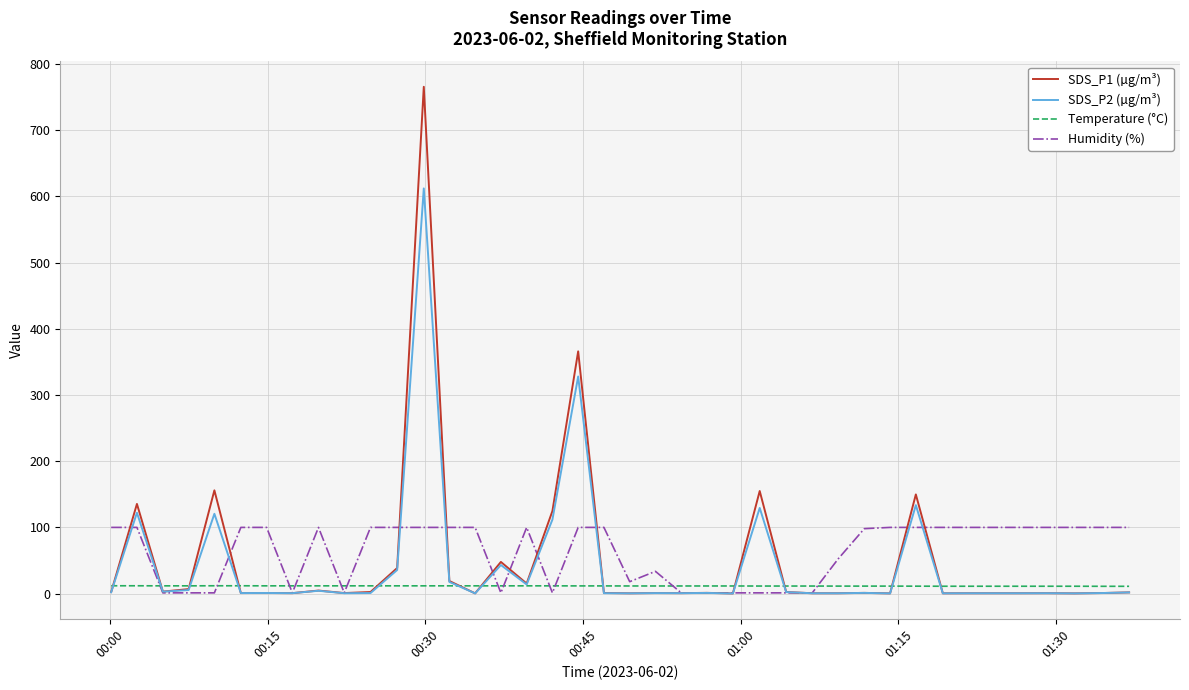

What is the highest value of the SDS_P1 (µg/m³) series?

765.7